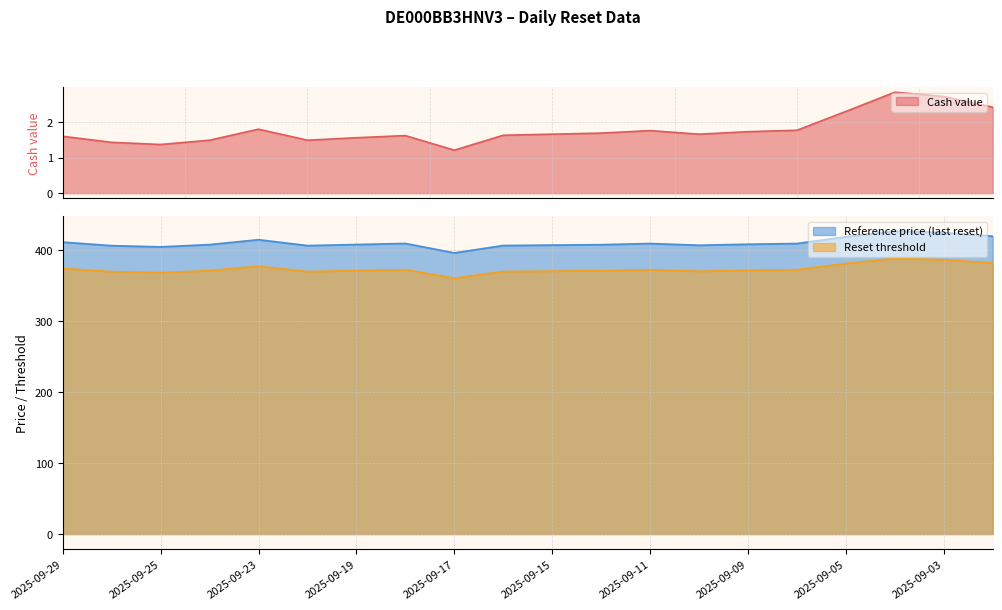

What is the value of the Cash value point at the 20th from the left?

2.4